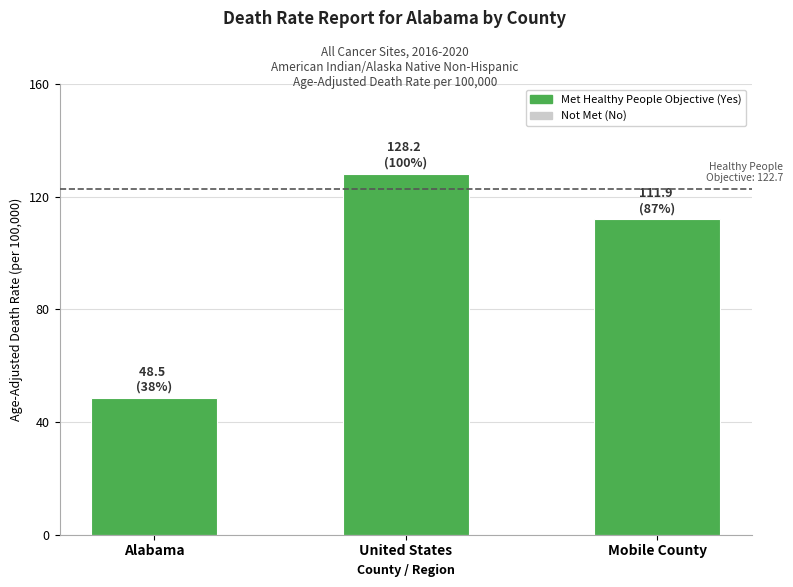

Reading left to right, extract all data points from this chart.

Alabama=48.5	United States=128.2	Mobile County=111.9